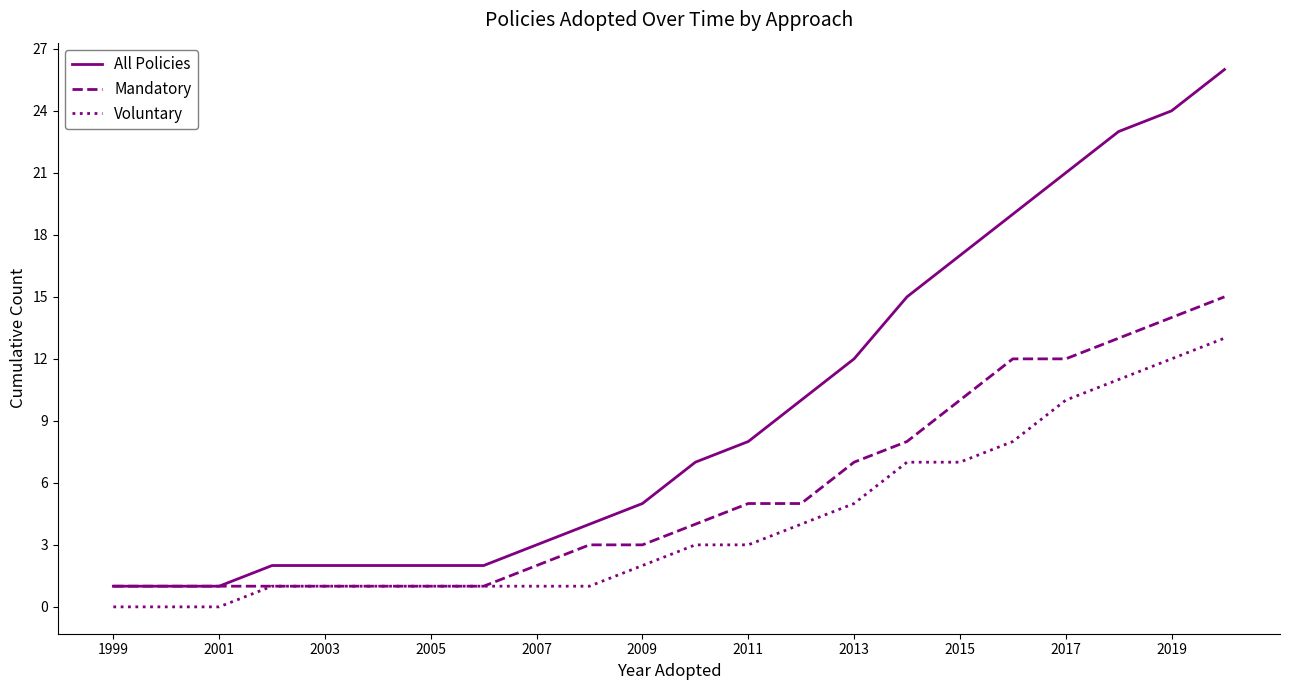

Which series has the largest range (max minus min)?

All Policies